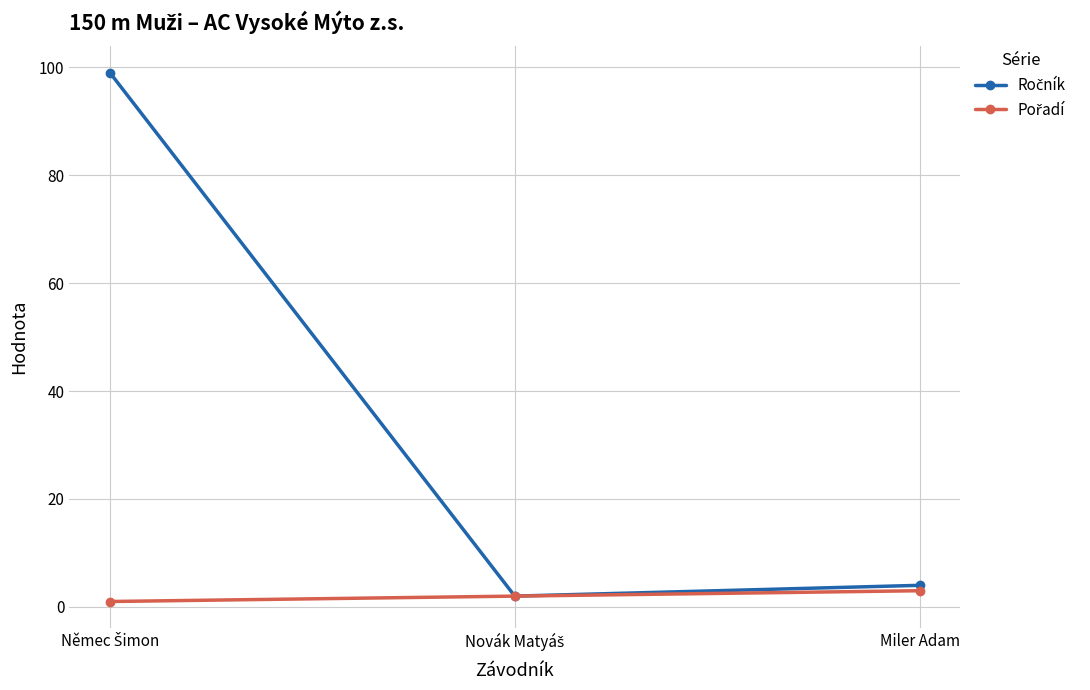

How many lines are shown in the chart?

2